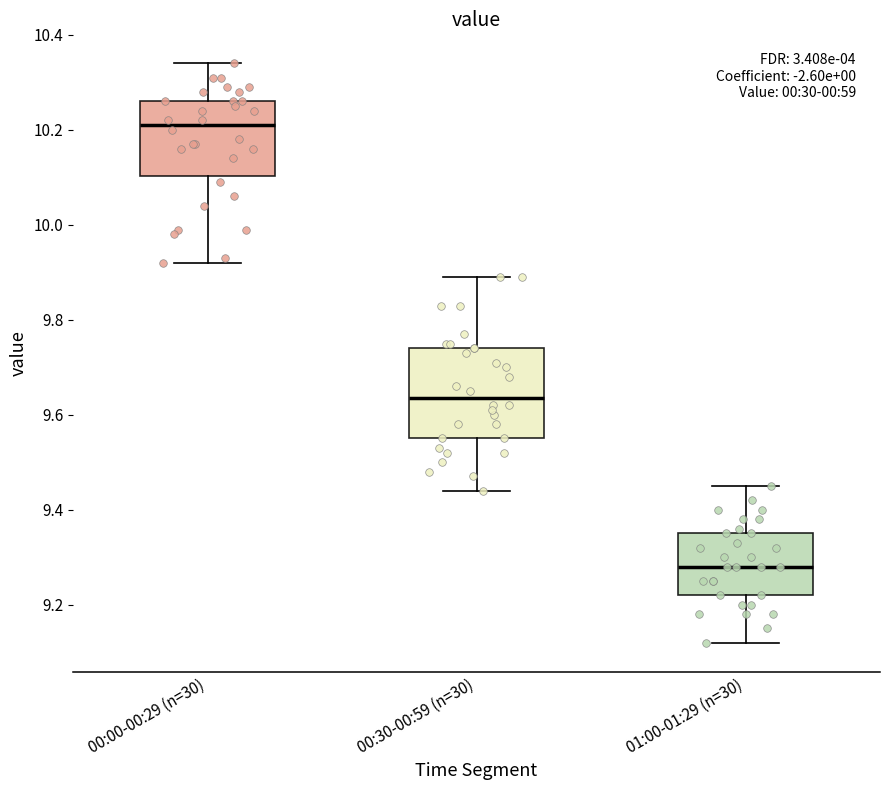

Comparing the boxes themselves (not the whiskers), which one is the tallest?

00:30-00:59 (n=30)